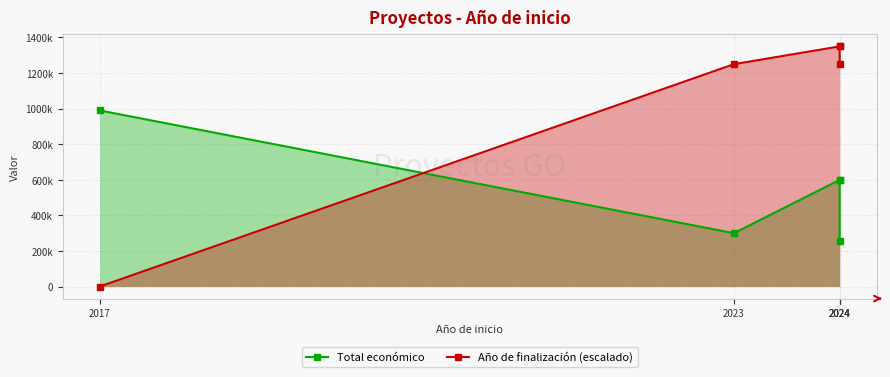

True or false: Total económico has a value of 599927 at 2024.

True